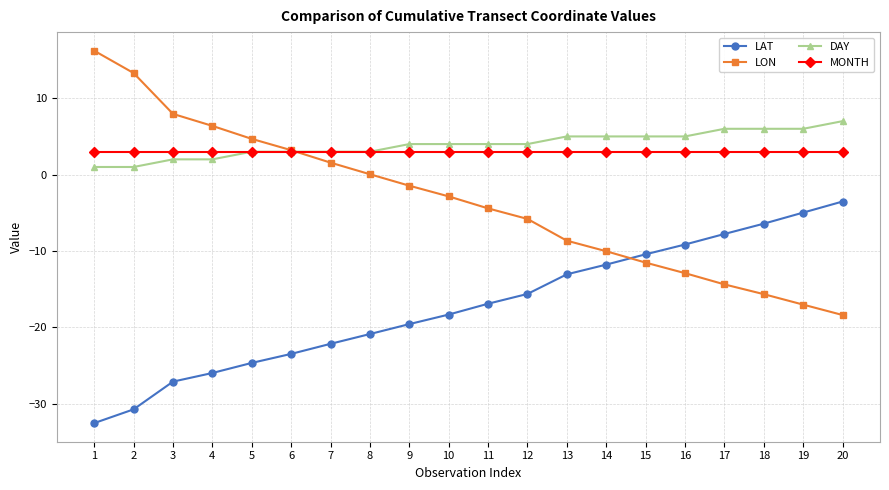

Count the number of data series in this chart.

4